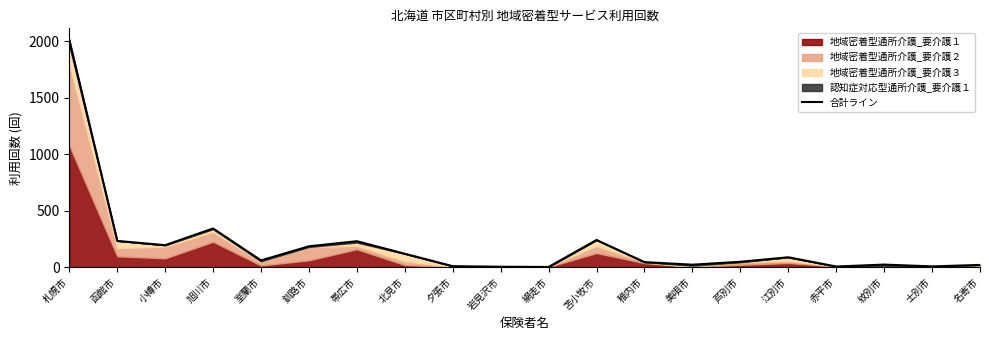

The chart shows a value of 44 at 稚内市. True or false?

True